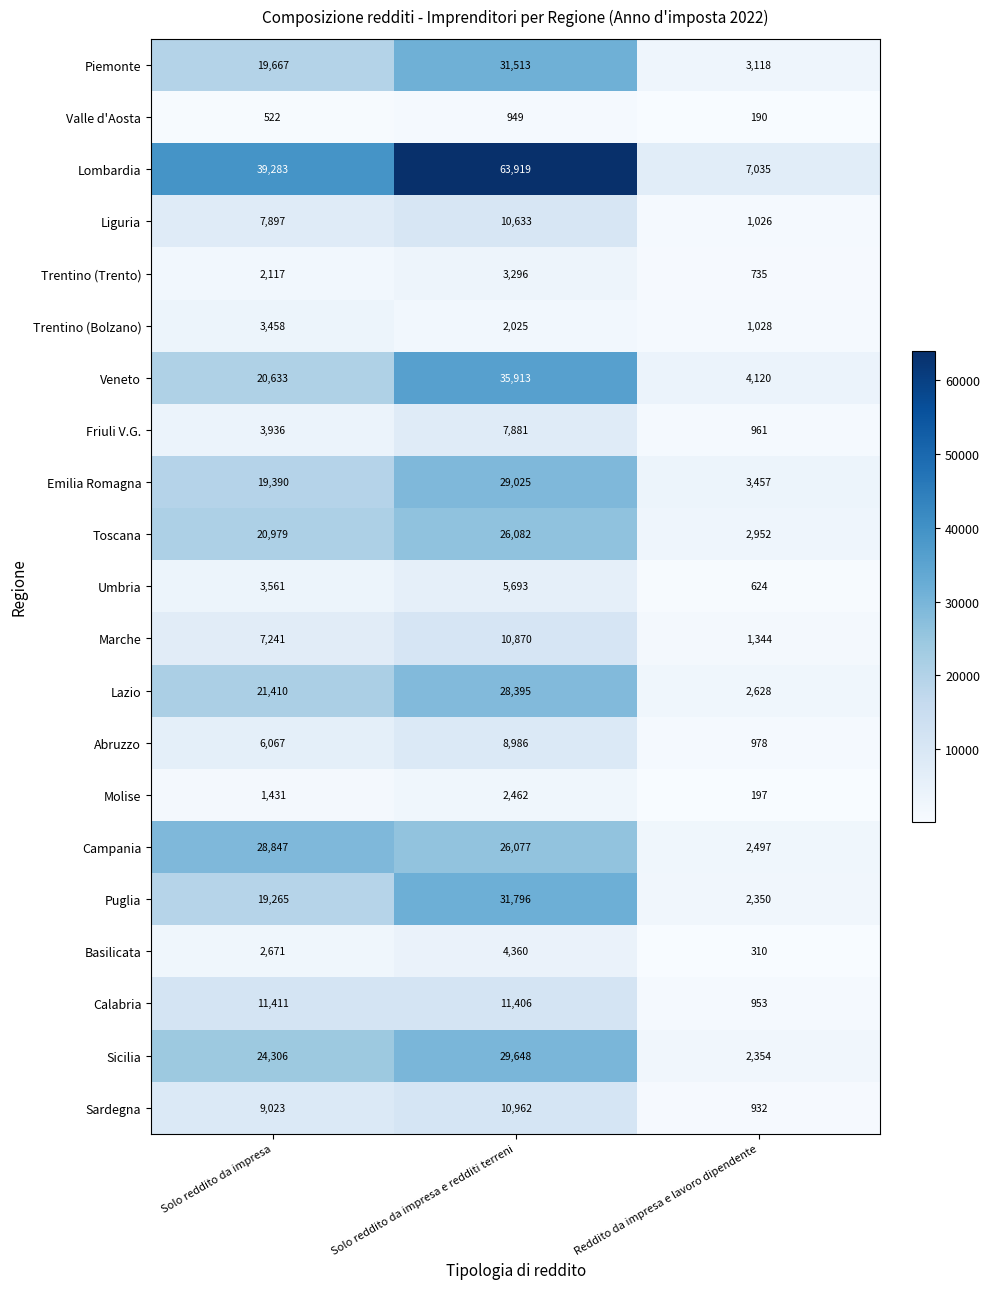

At Reddito da impresa e lavoro dipendente, list the series in order from largest to smallest.

Lombardia, Veneto, Emilia Romagna, Piemonte, Toscana, Lazio, Campania, Sicilia, Puglia, Marche, Trentino (Bolzano), Liguria, Abruzzo, Friuli V.G., Calabria, Sardegna, Trentino (Trento), Umbria, Basilicata, Molise, Valle d'Aosta